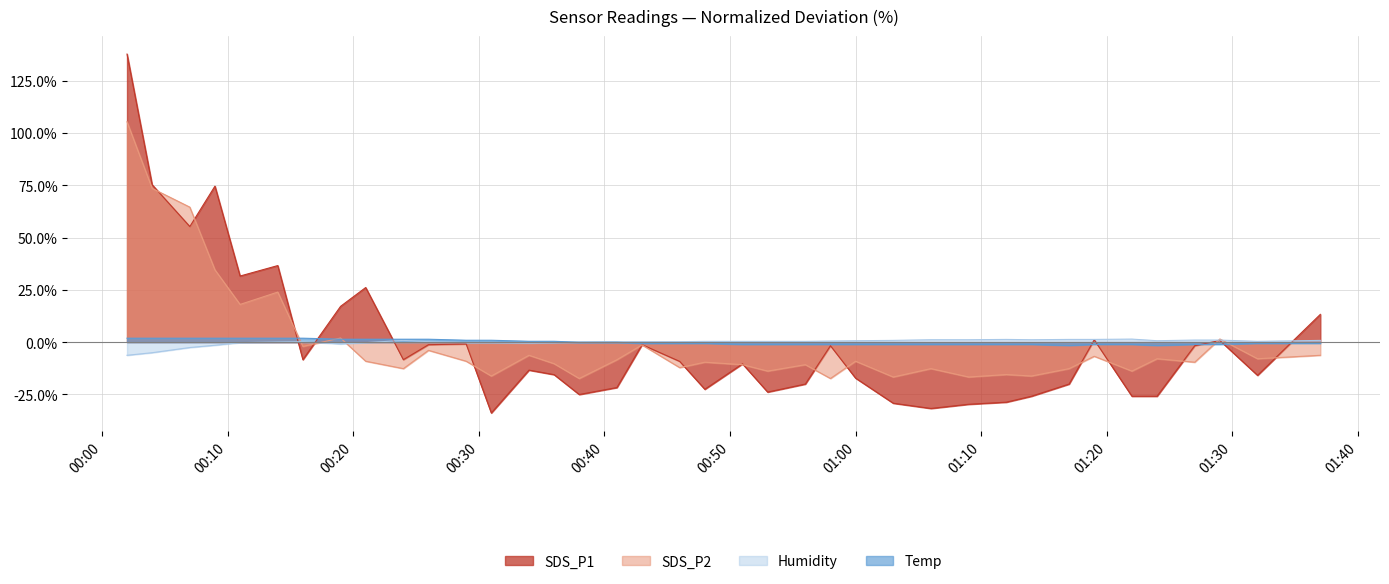

At which label does SDS_P1 first exceed -9?

2023/06/03 00:02